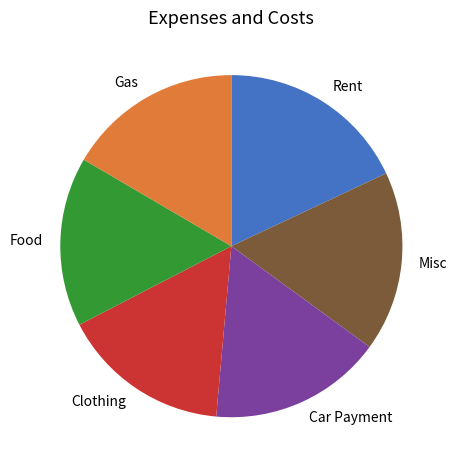

Approximately how many times larger is the value at Car Payment compared to Misc?

1.0